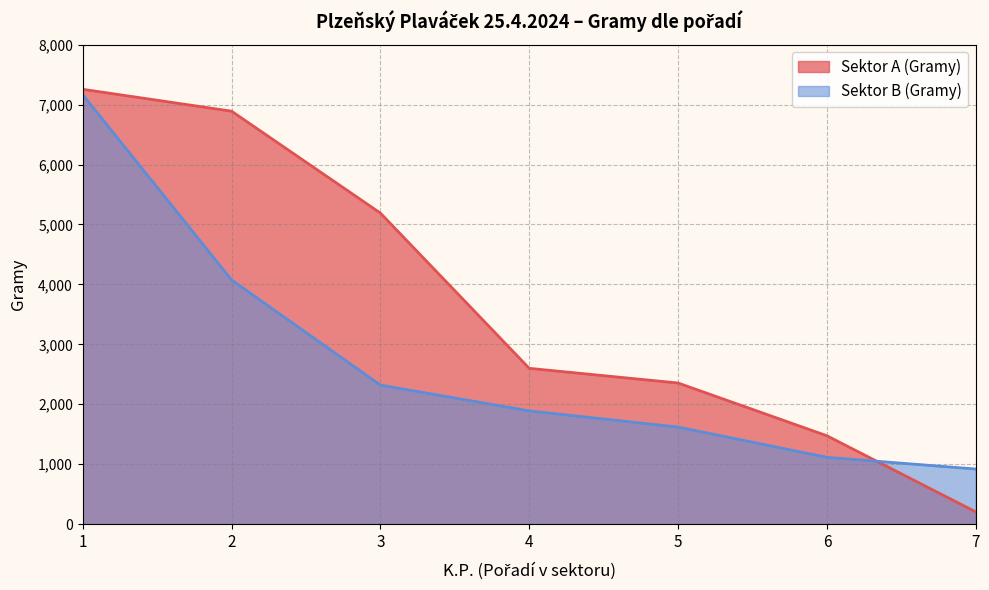

Between which two adjacent categories do Sektor A (Gramy) and Sektor B (Gramy) first intersect?

6 and 7